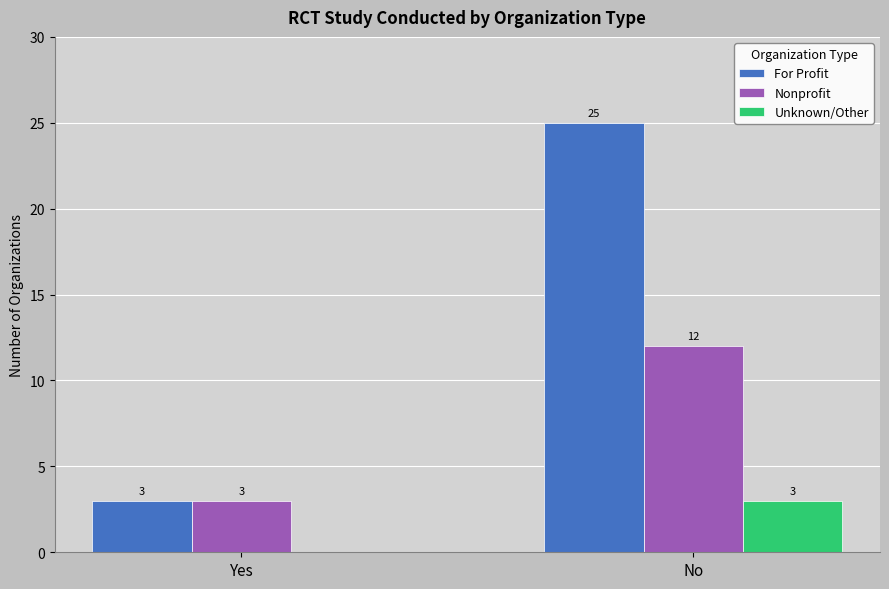

Reading left to right, list all the values displayed in this chart.

For Profit: 3	25
Nonprofit: 3	12
Unknown/Other: 0	3